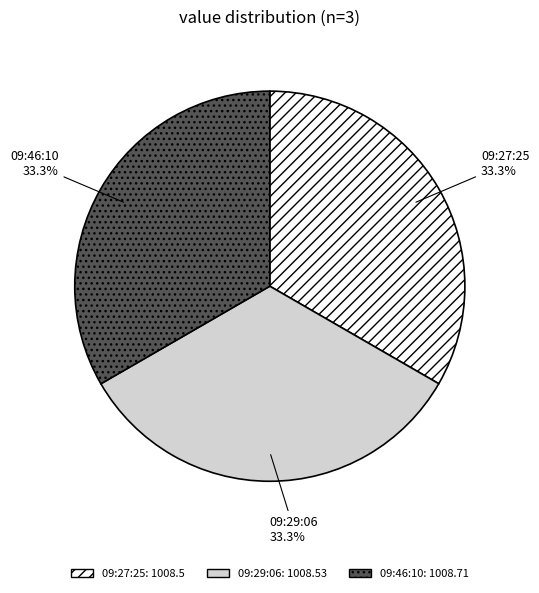

What is the ratio of the value at 09:29:06 to the value at 09:46:10?

1.0